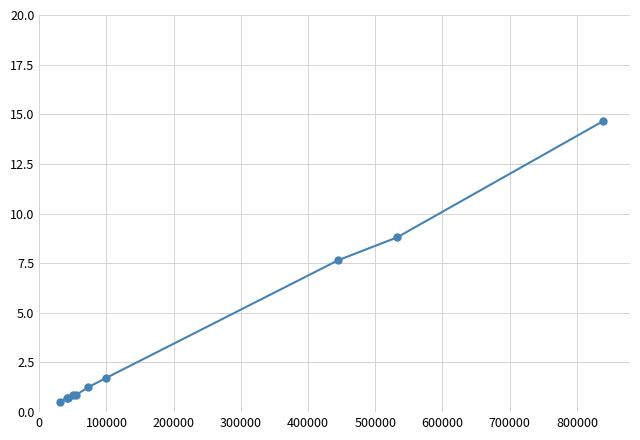

What is the difference between the maximum and minimum values?

14.1